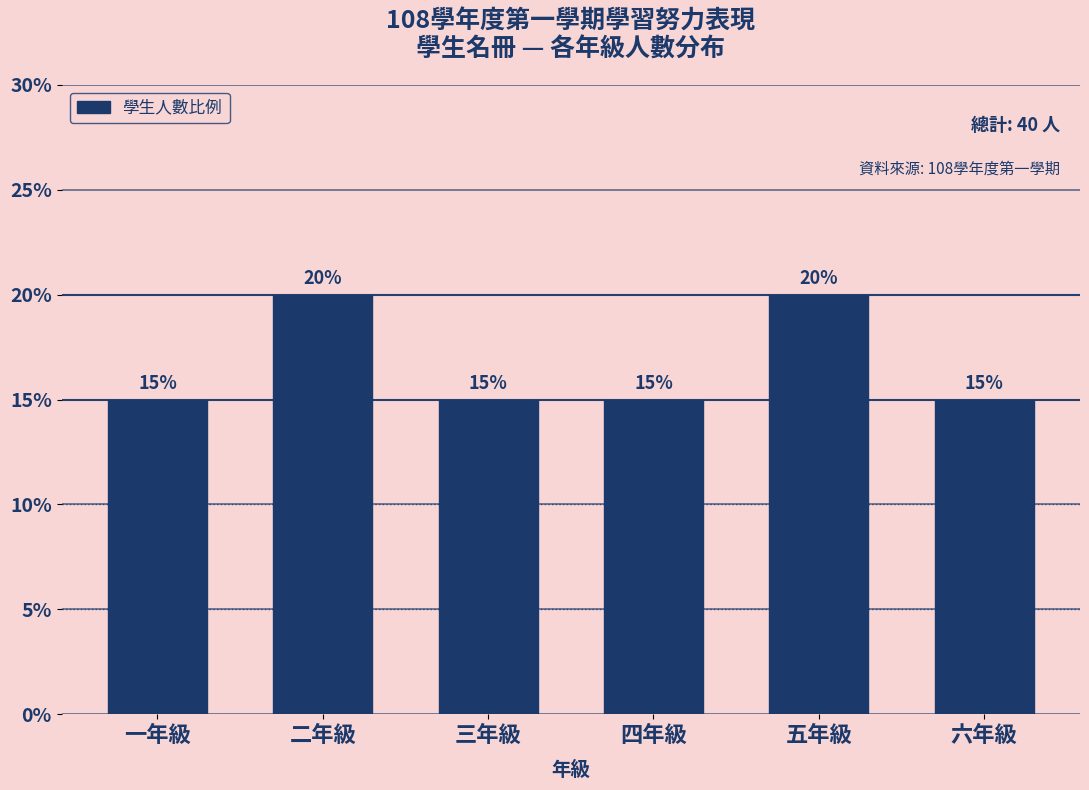

Reading left to right, what are all the values shown in this chart?

一年級=15	二年級=20	三年級=15	四年級=15	五年級=20	六年級=15